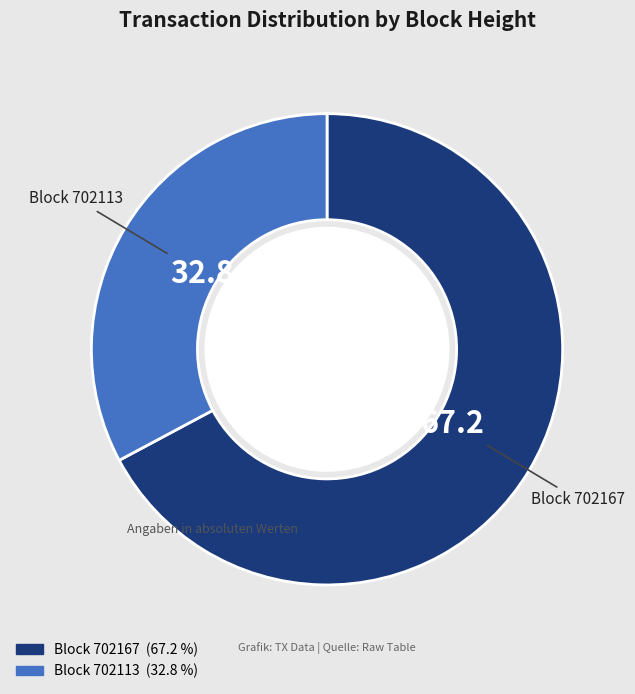

Is there a majority slice in this chart?

Yes